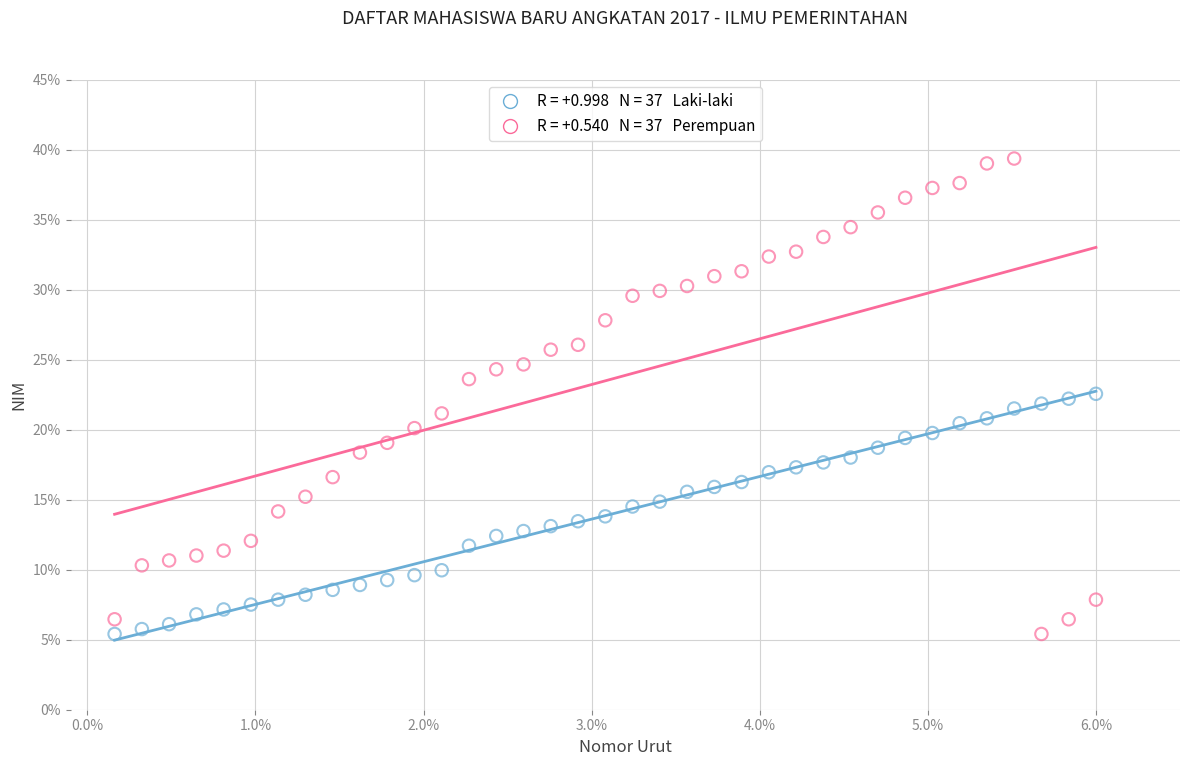

Across all data points, what is the range of X values (max minus min)?

5.8